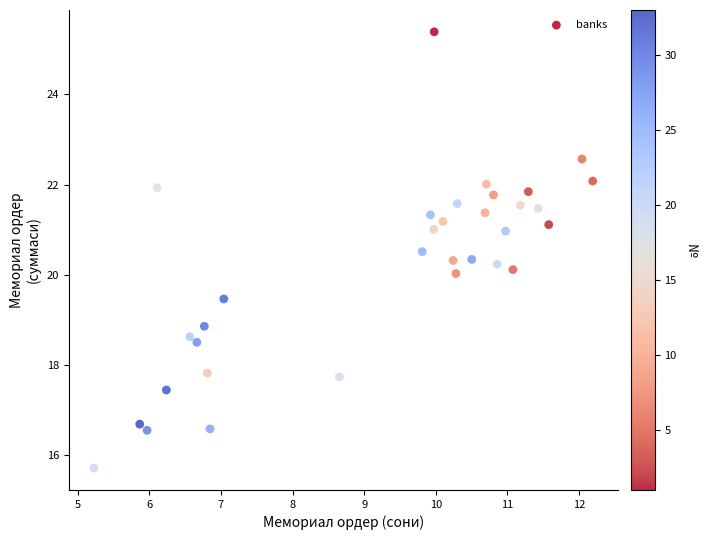

What is the range of X values (max minus min)?

7.0